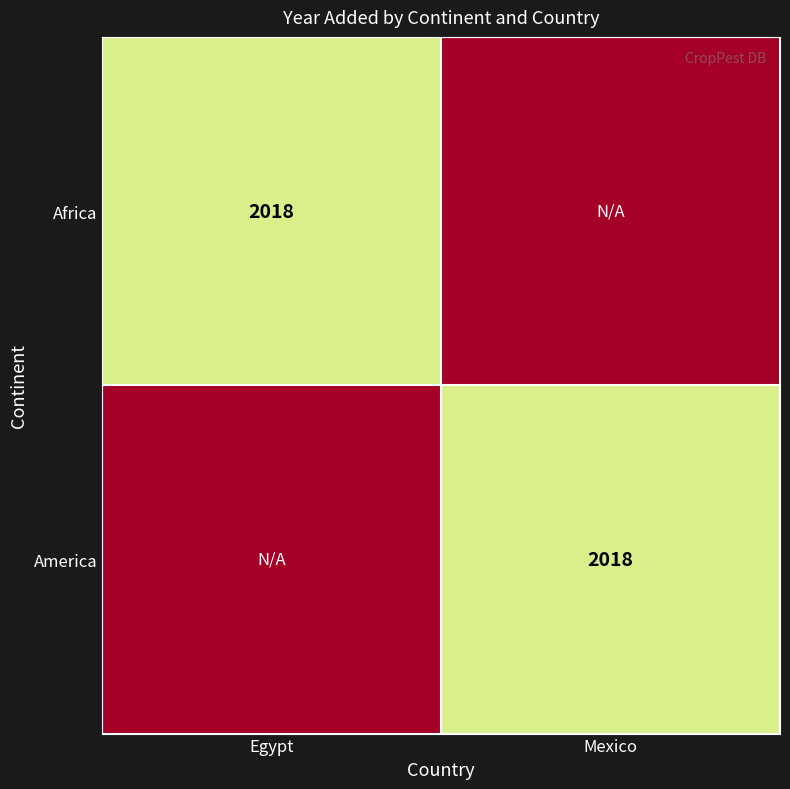

True or false: Africa has a value of 2740 at Egypt.

False